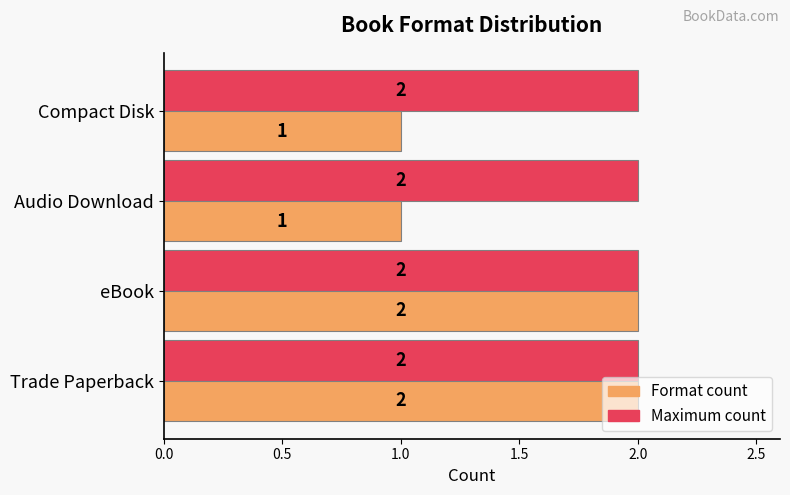

What is the sum of the Maximum count values at Compact Disk and Audio Download?

4